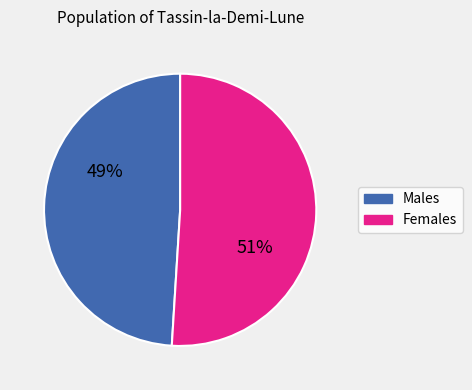

True or false: Males accounts for 49% of the total.

True